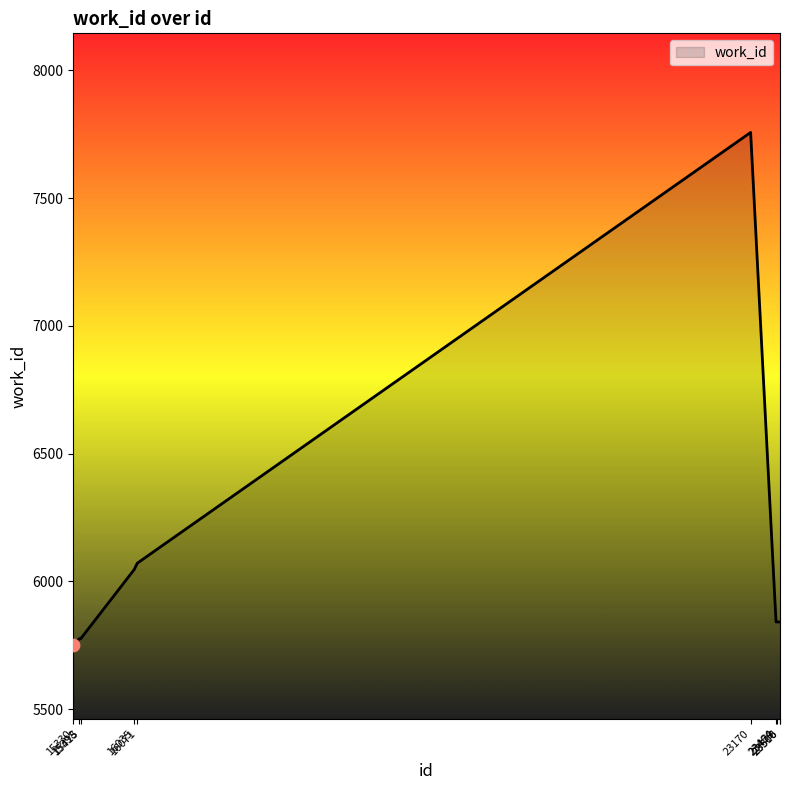

Approximately how many times larger is the value at 23506 compared to 23170?

0.8